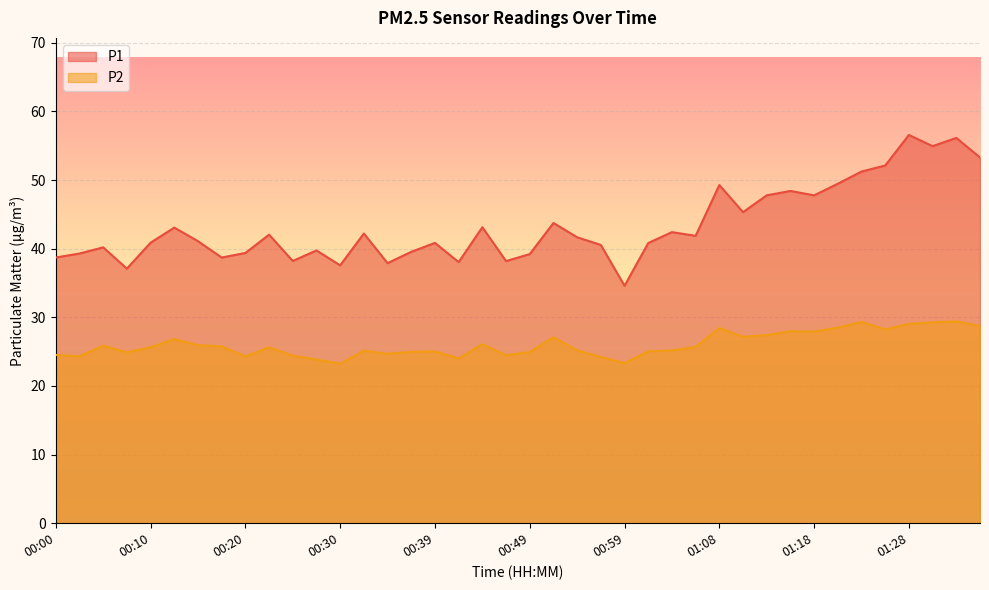

The P2 series shows 23.9 at 00:27. True or false?

True